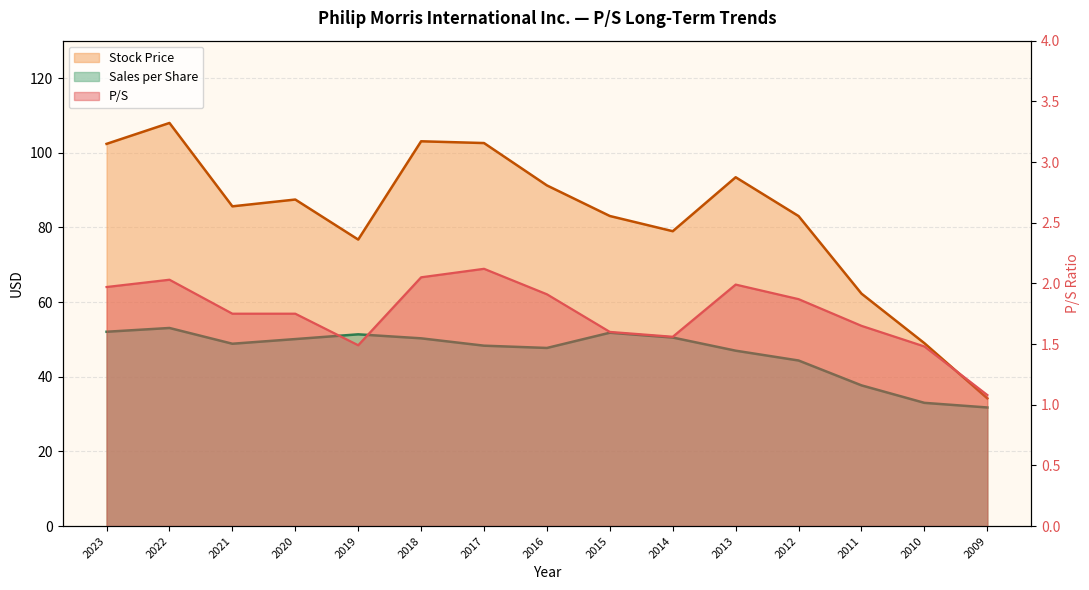

True or false: Sales per Share and P/S intersect in this chart.

False